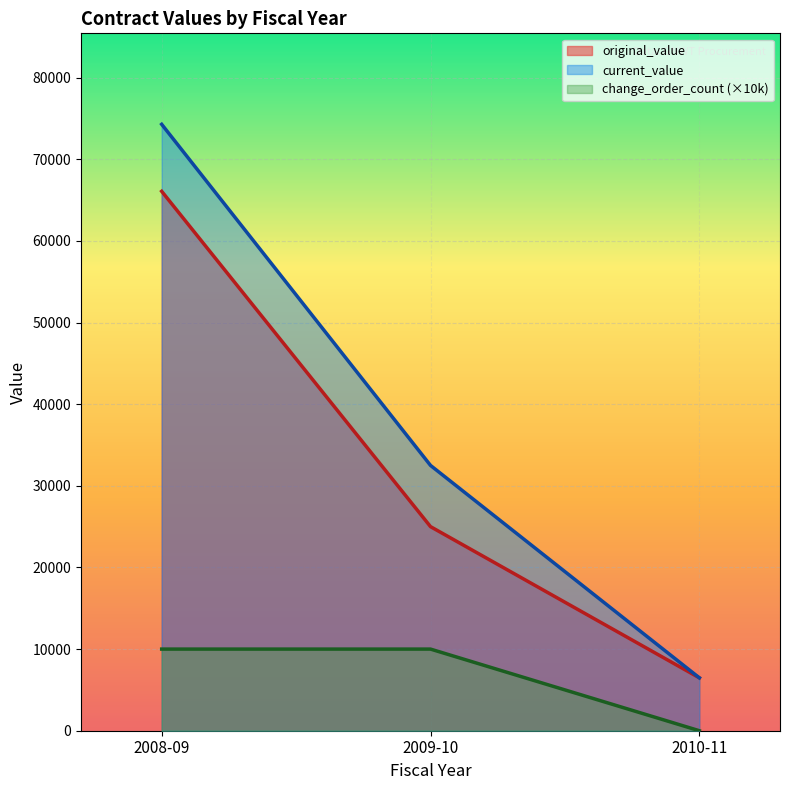

Reading right to left, list all the values displayed in this chart.

original_value: 2010-11=6480.0	2009-10=25000.0	2008-09=66080.0
current_value: 2010-11=6480.0	2009-10=32500.0	2008-09=74287.3
change_order_count (×10k): 2010-11=0.0	2009-10=10000.0	2008-09=10000.0